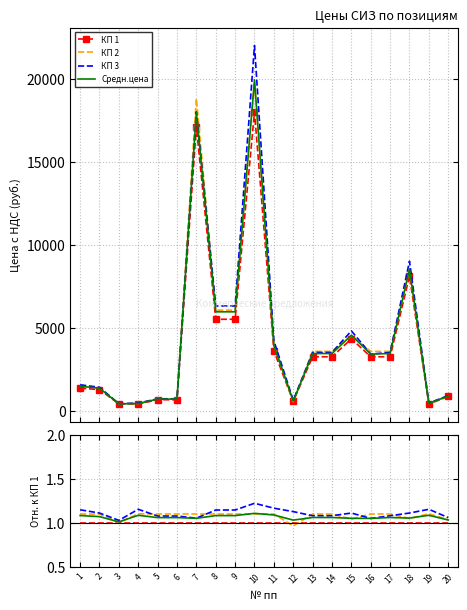

The value of КП 2 at 3 is 0.6. True or false?

False